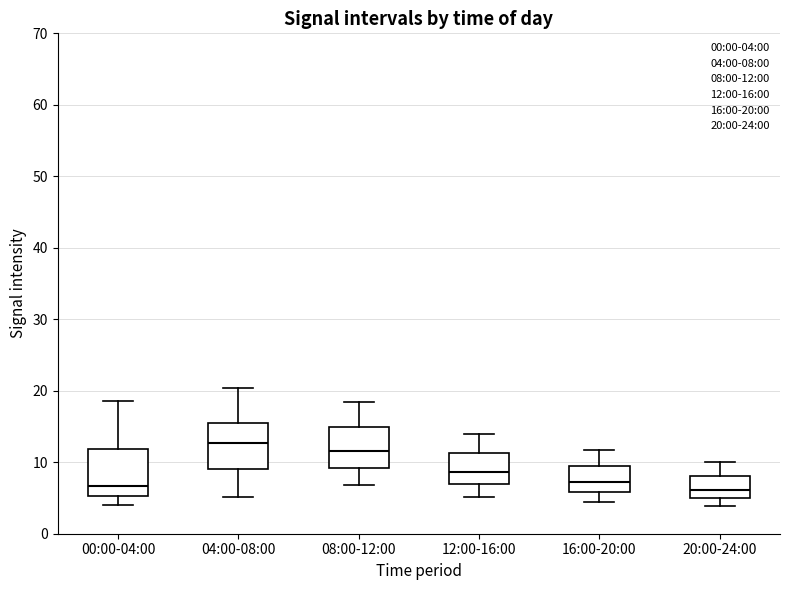

Reading left to right, transcribe this box plot: for each box, give where its median line is, the range the box spans, and where its two whiskers end, as read against the y-axis. The values are not printed on the chart, so give them approximately, as read against the axis.

00:00-04:00: median 7, box 5 to 12, whiskers 4 to 19
04:00-08:00: median 13, box 9 to 15, whiskers 5 to 20
08:00-12:00: median 12, box 9 to 15, whiskers 7 to 18
12:00-16:00: median 9, box 7 to 11, whiskers 5 to 14
16:00-20:00: median 7, box 6 to 9, whiskers 5 to 12
20:00-24:00: median 6, box 5 to 8, whiskers 4 to 10